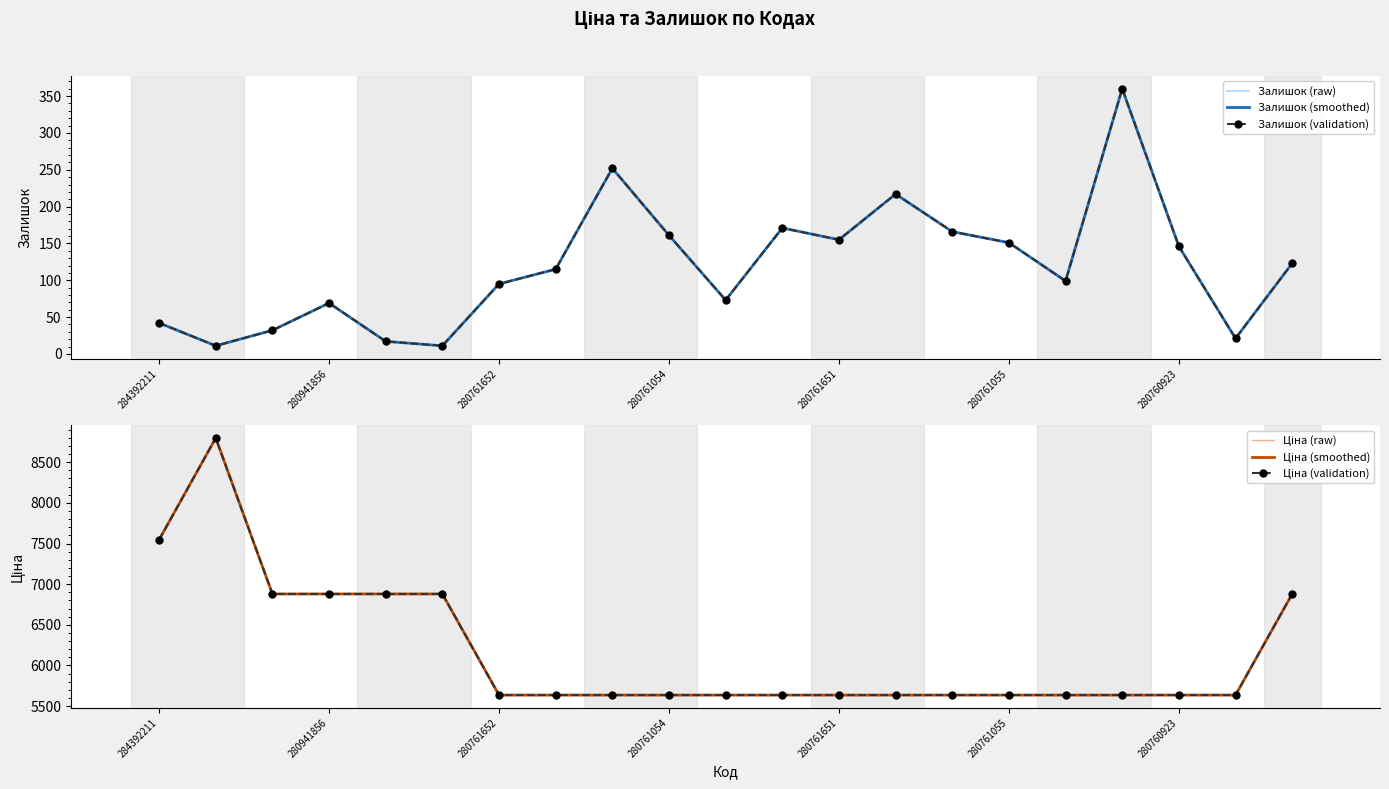

How many distinct data groups are displayed?

6